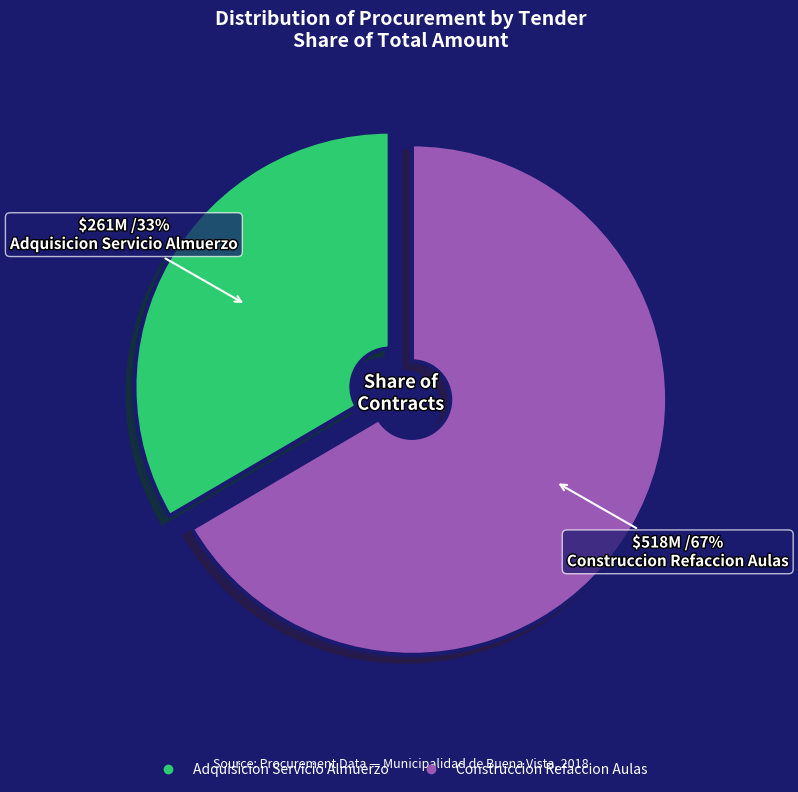

Combined, do Construccion Refaccion Aulas and Adquisicion Servicio Almuerzo account for over 50%?

Yes